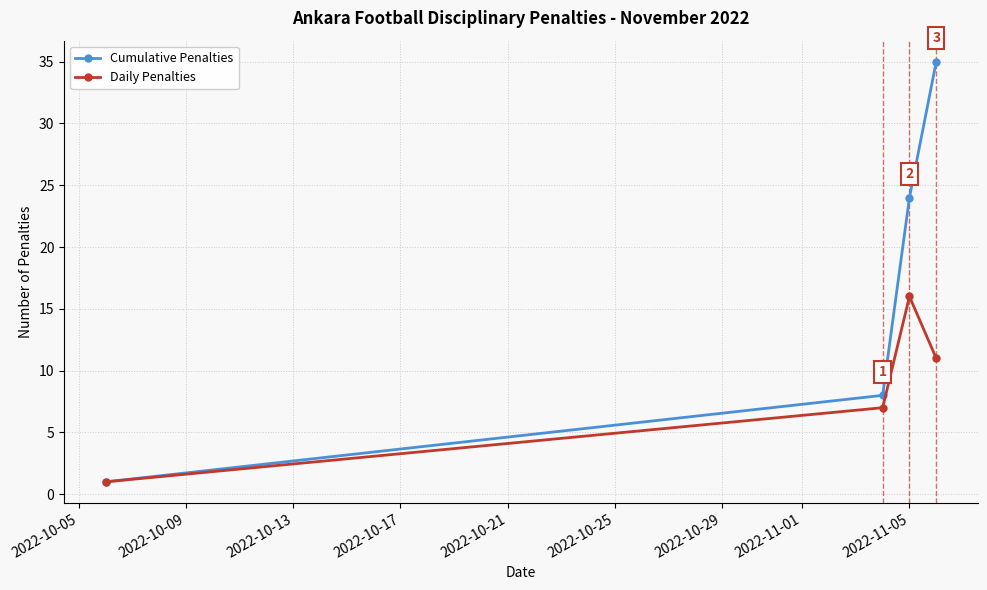

List the series in order of their peak value, highest first.

Cumulative Penalties, Daily Penalties